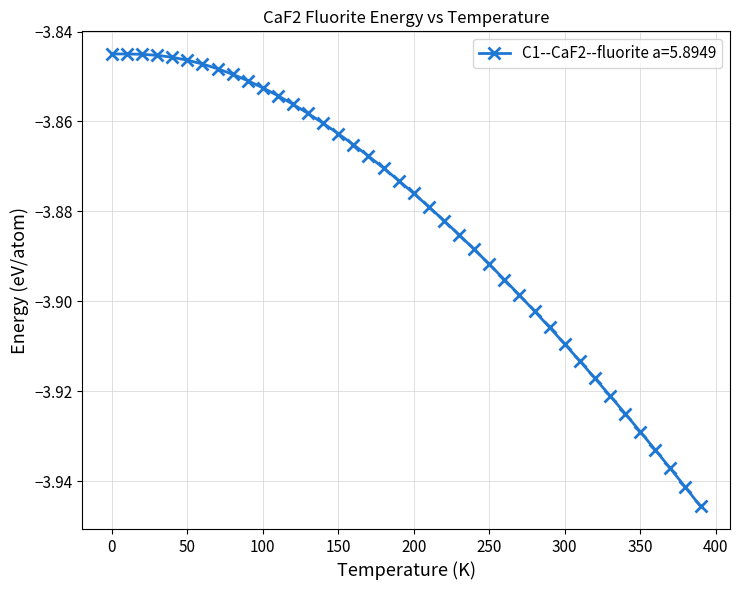

What is the sum of all values?

-155.3